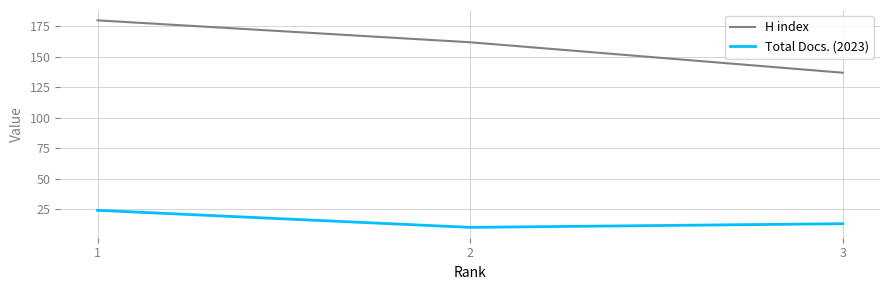

What are all the series names shown in the legend?

H index, Total Docs. (2023)